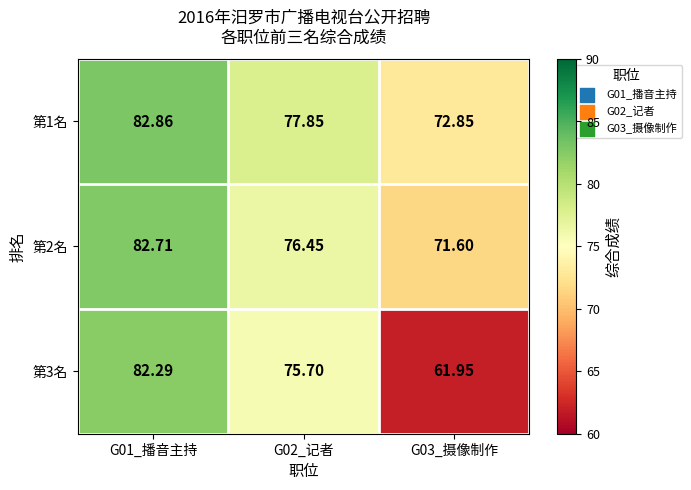

Which category has the lowest value across all series?

G03_摄像制作